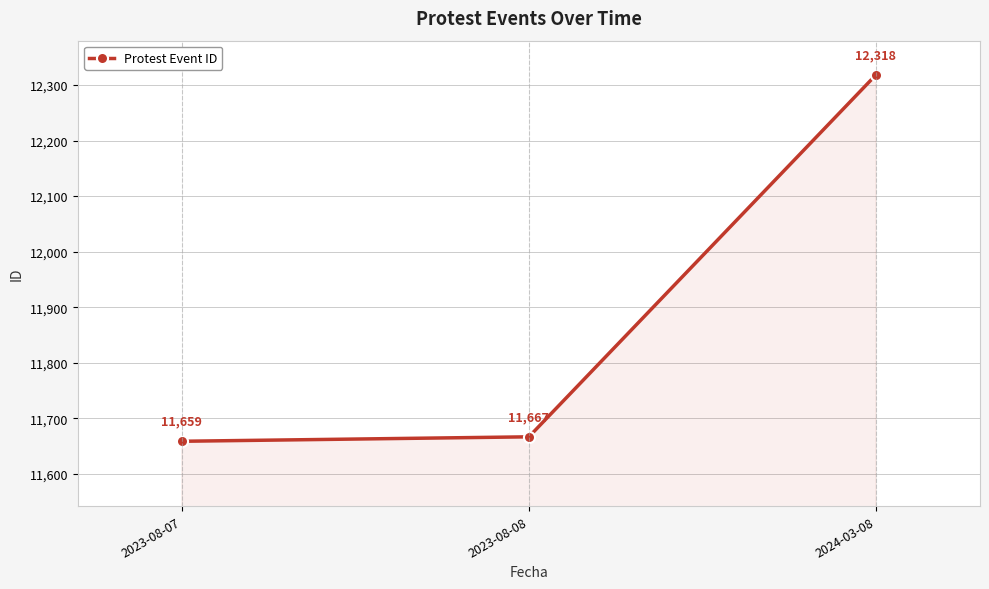

What is the smallest value displayed?

11659